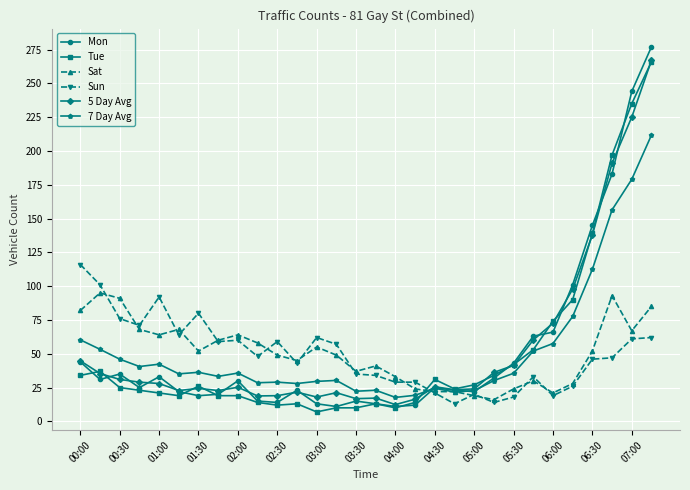

What is the difference between the second highest and second lowest values in the 7 Day Avg series?

159.7